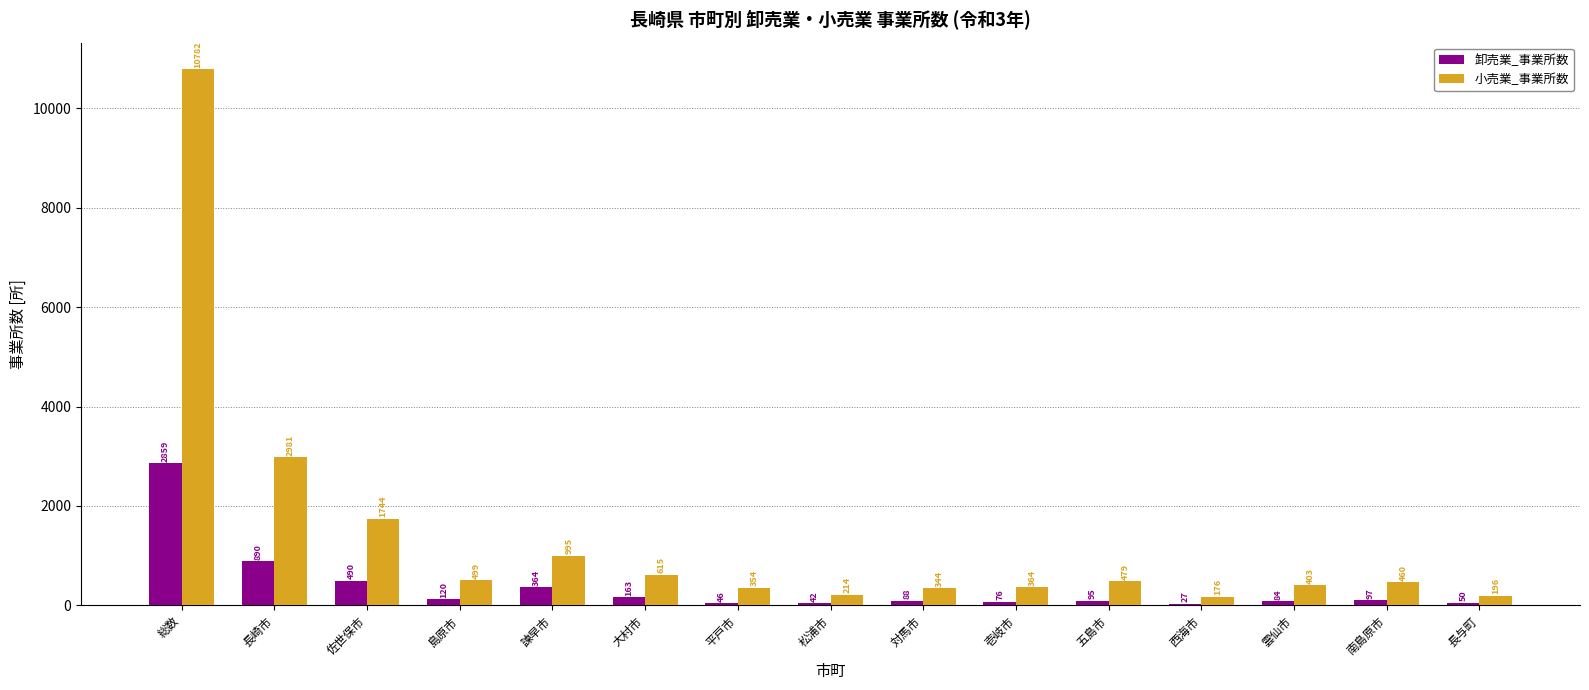

The value of 卸売業_事業所数 at 平戸市 is 46. True or false?

True